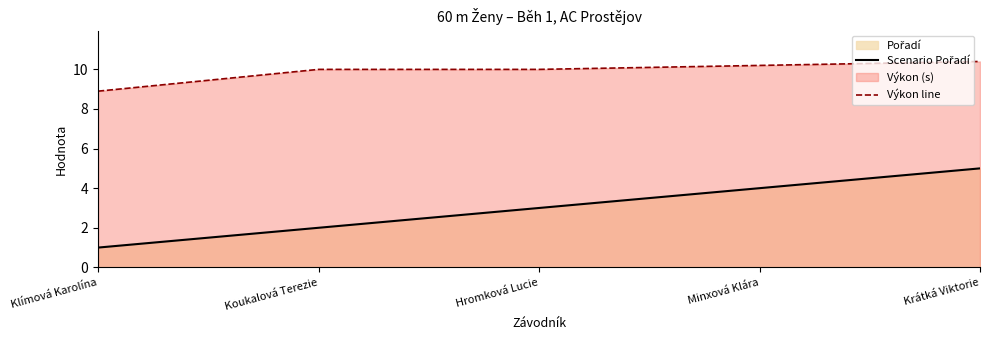

Which category has the highest value in the Scenario Pořadí series?

Krátká Viktorie